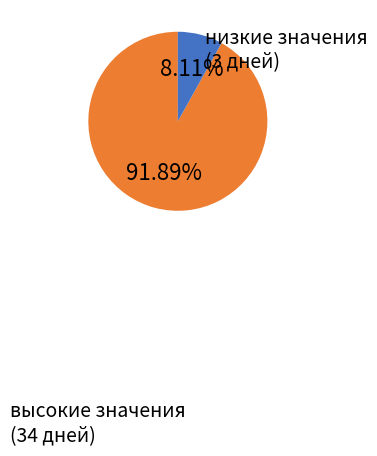

Is the sum of низкие значения (3 дней) and высокие значения (34 дней) greater than half?

Yes